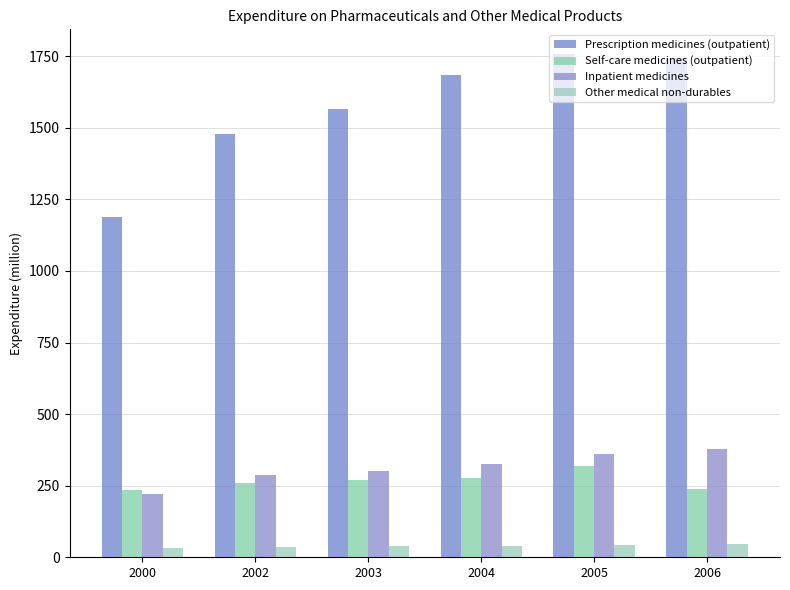

Which series has the largest total across all categories?

Prescription medicines (outpatient)